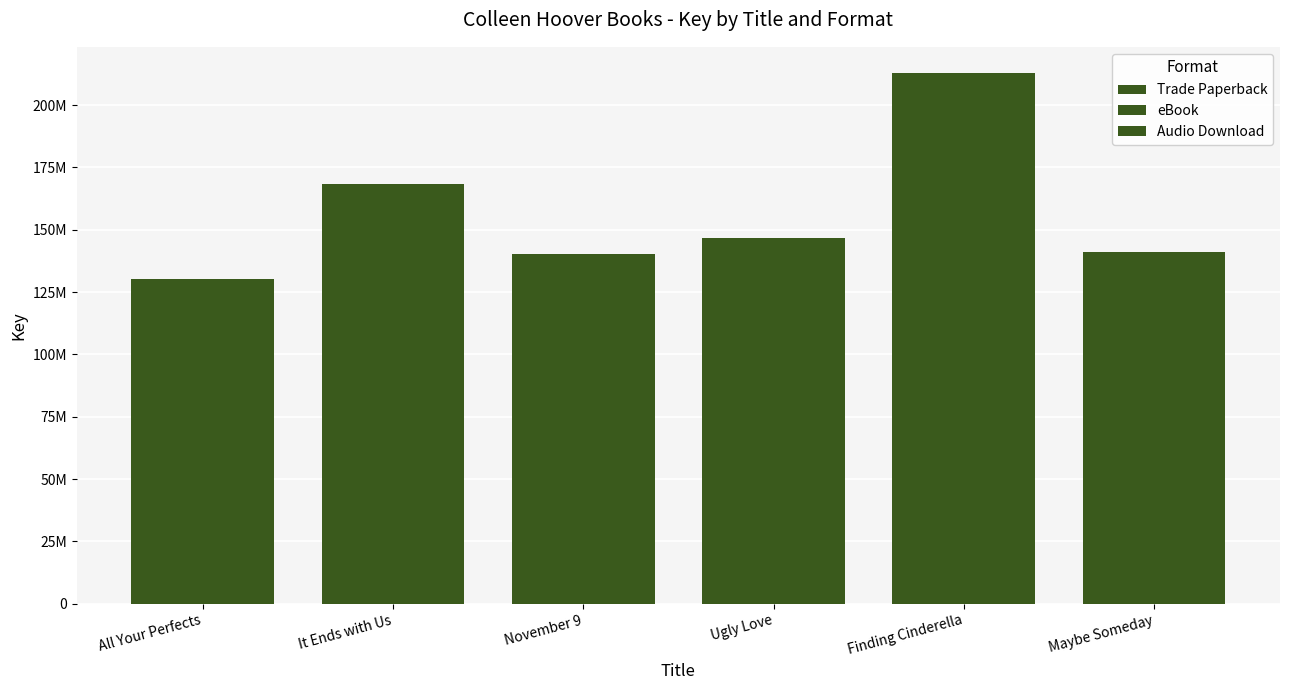

At which category does the chart reach its peak across all series?

Finding Cinderella